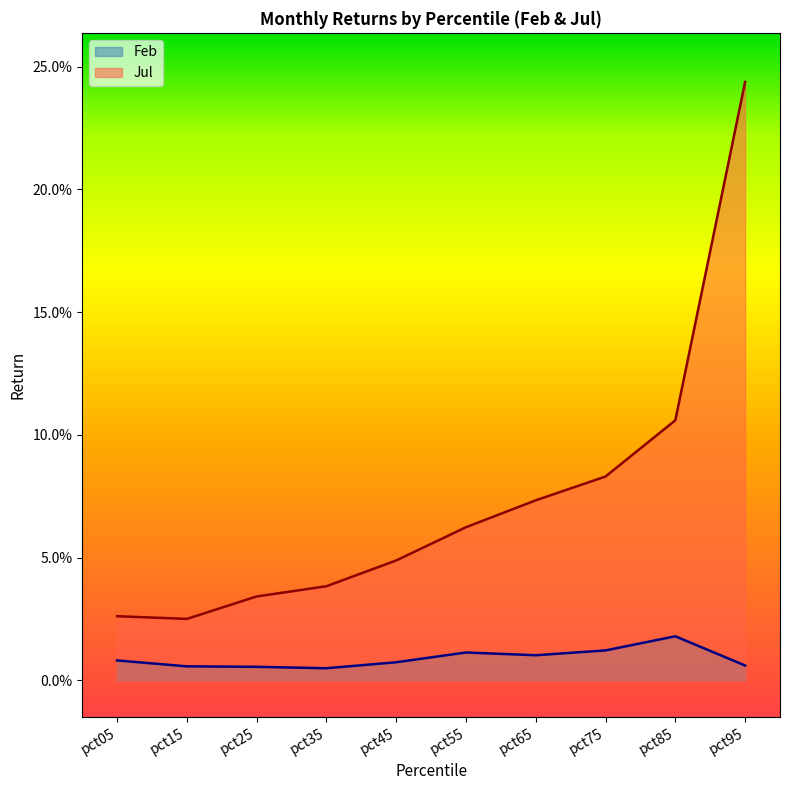

At which category is the sum across all series the highest?

pct95